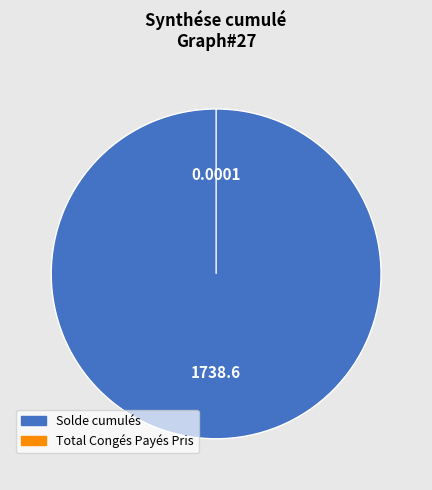

How many slices are in this pie chart?

2